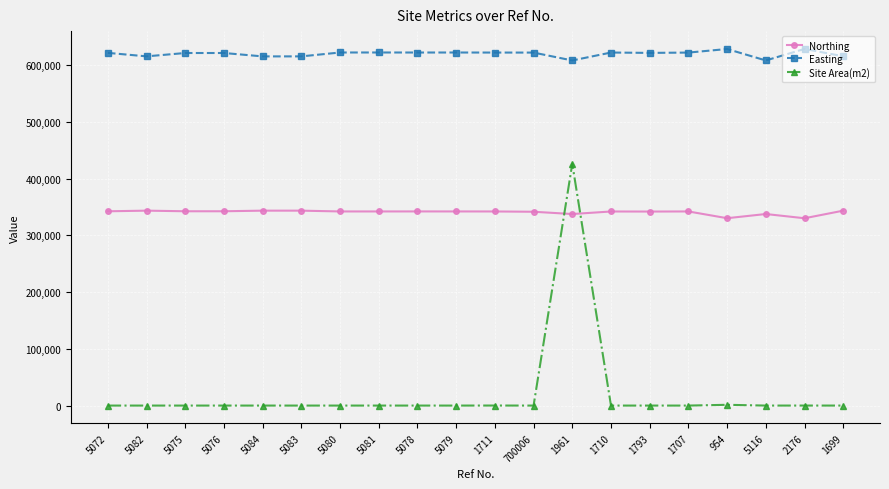

True or false: Easting and Northing intersect in this chart.

False